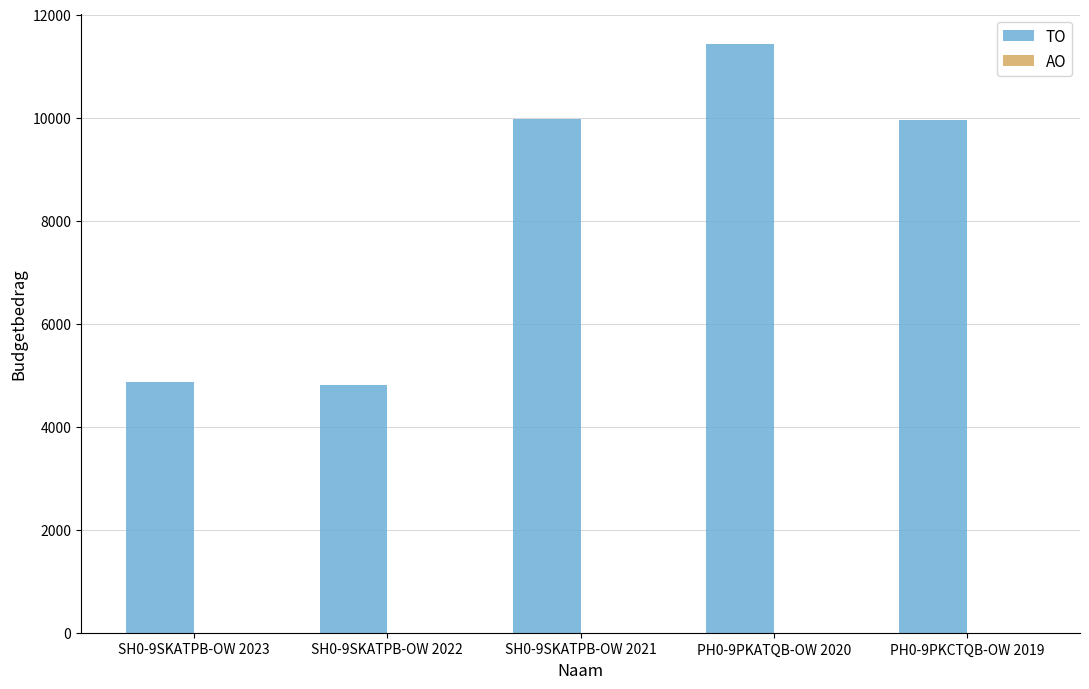

What is the ratio of the value at PH0-9PKCTQB-OW 2019 to the value at SH0-9SKATPB-OW 2022?

2.1